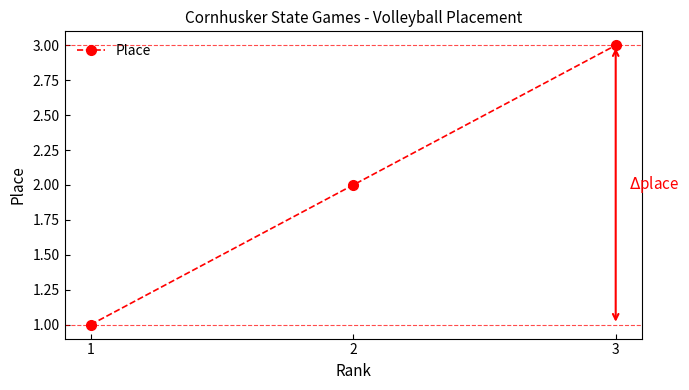

At which category does the chart reach its minimum across all series?

1